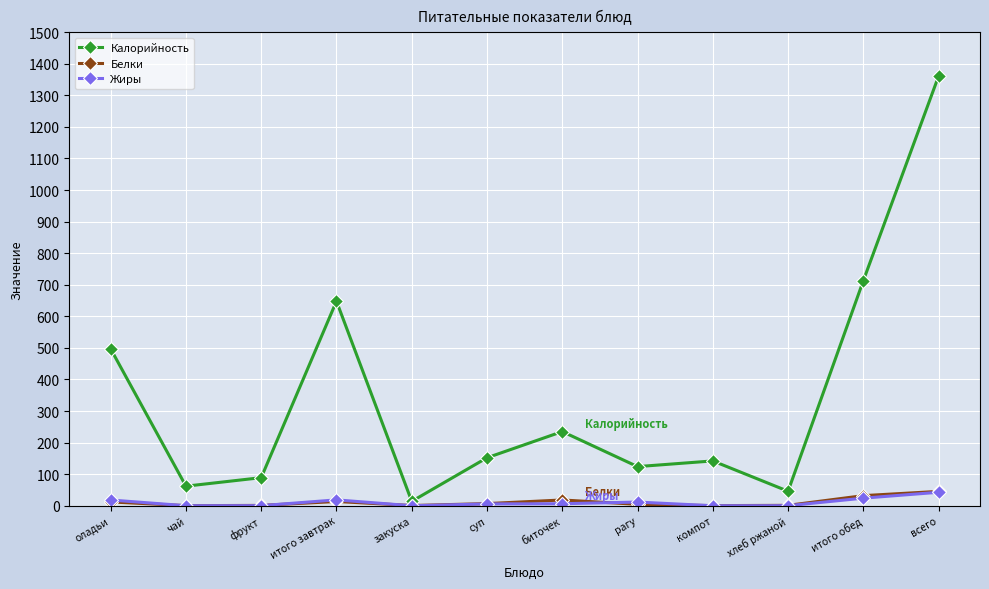

What is the label of the 10th point from the left?

хлеб ржаной